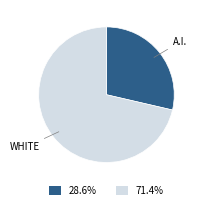

How many slices are in this pie chart?

2